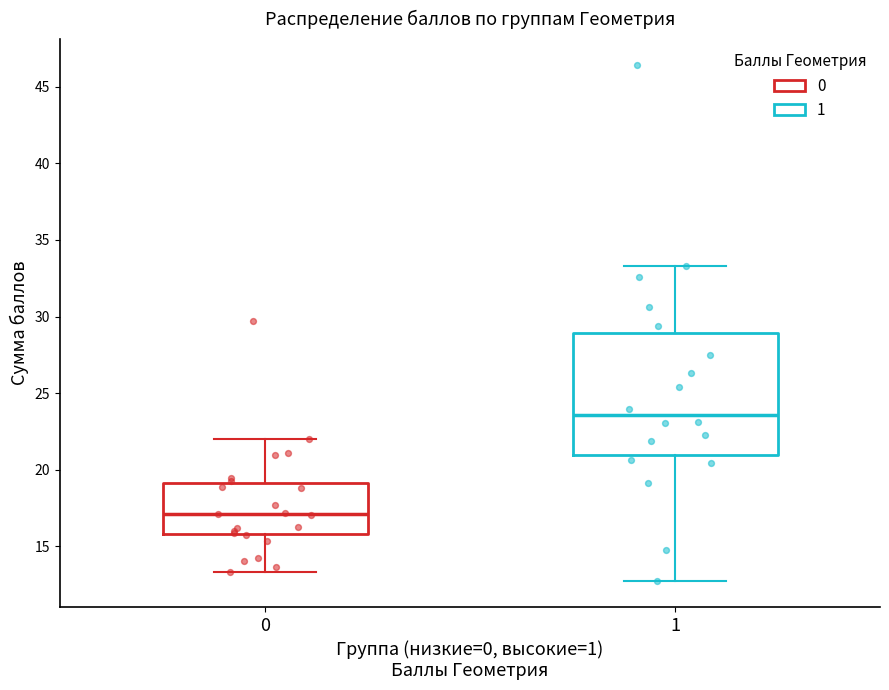

Where does the median line of the box at x = 0 sit on the y-axis? The values are not printed on the chart, so give them approximately, as read against the axis.

17.0